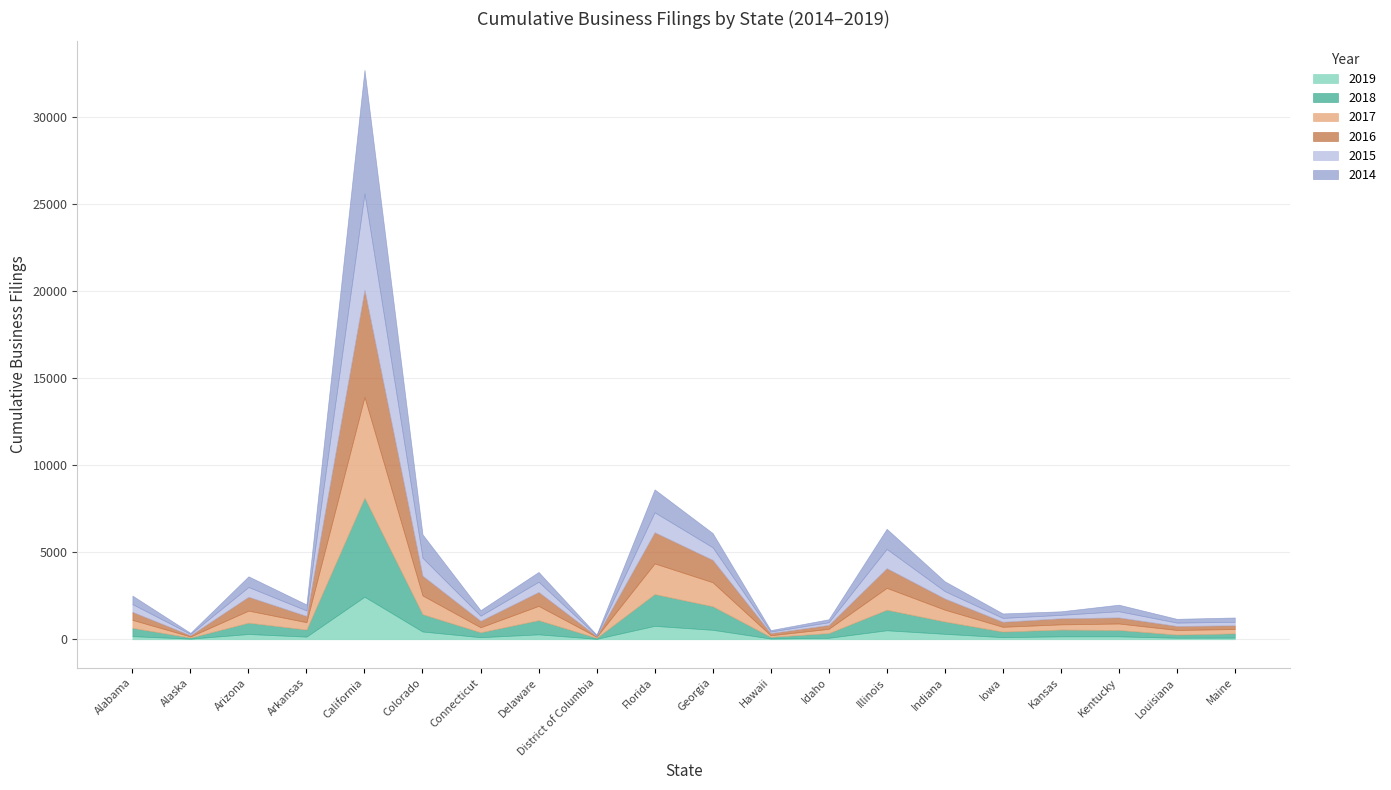

Is it true that 2019 equals 31 at Arkansas?

False